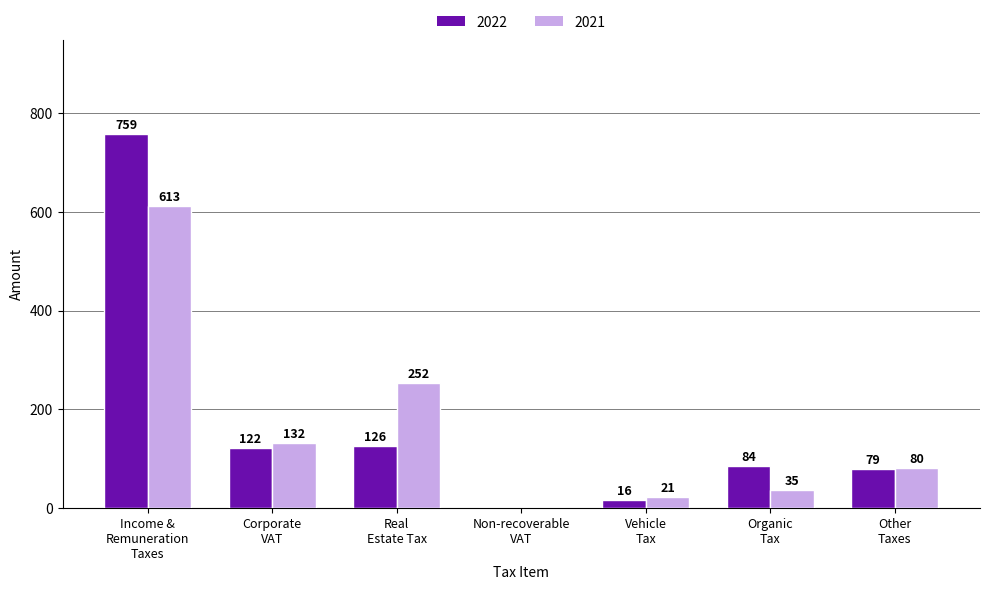

What is the highest value of the 2022 series?

759